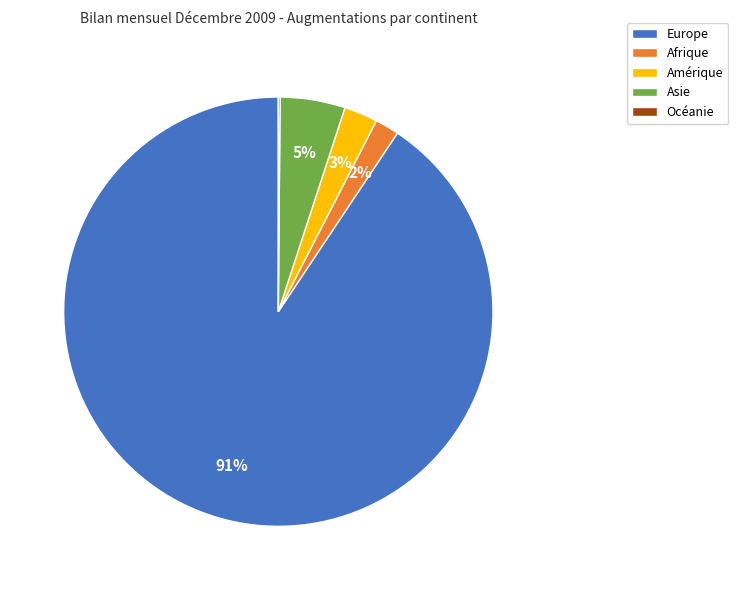

Does Europe represent more than half of the total?

Yes